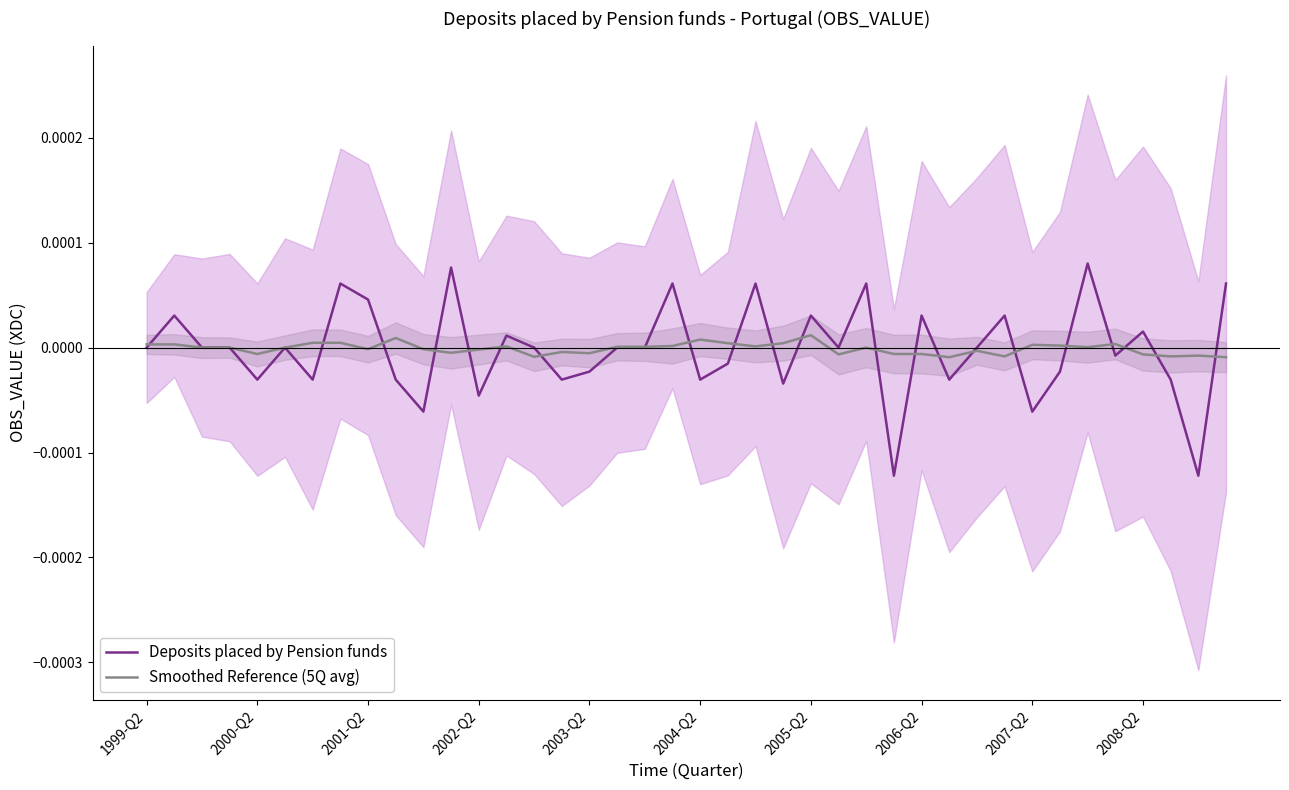

How many data points in Deposits placed by Pension funds are above 0?

14